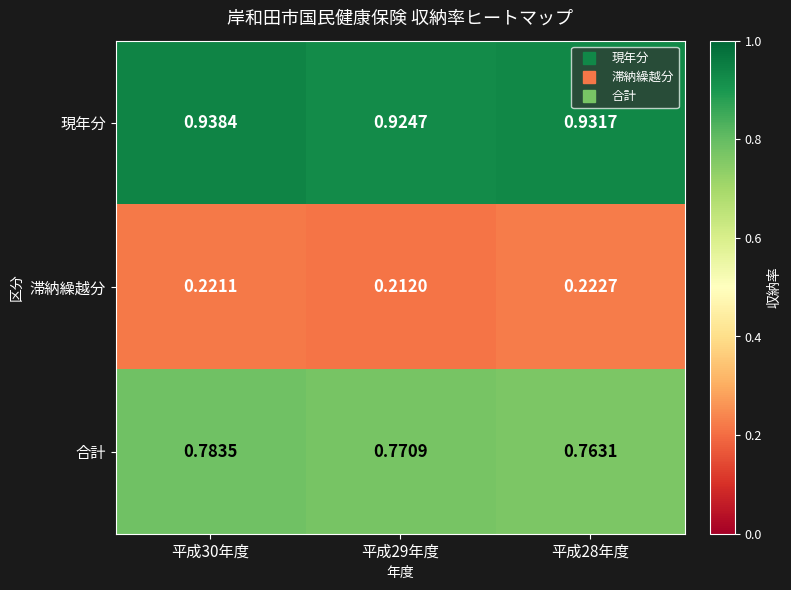

Rank the series at 平成29年度 from highest to lowest value.

現年分, 合計, 滞納繰越分